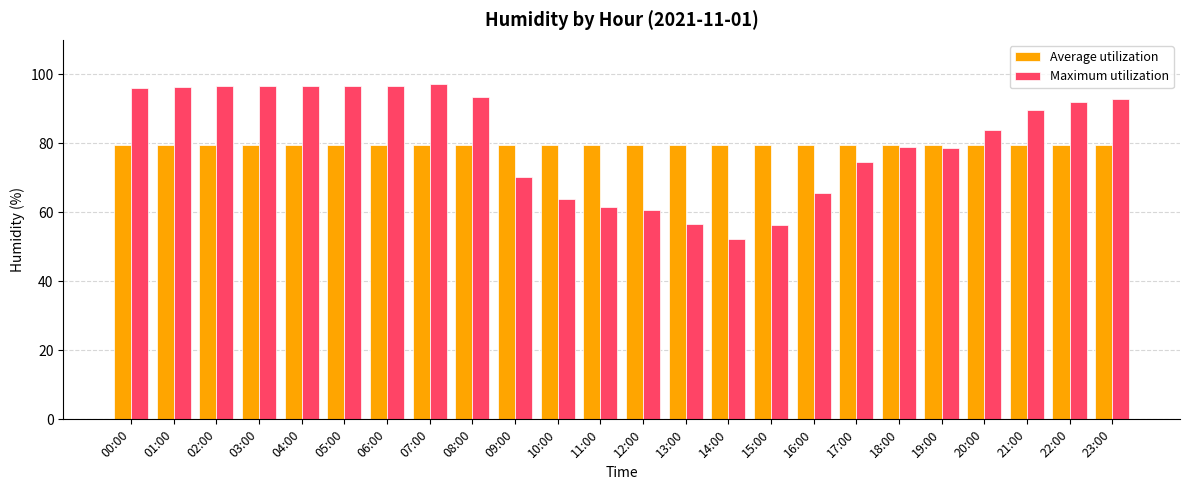

What is the difference between the highest and lowest values at 22:00?

12.5